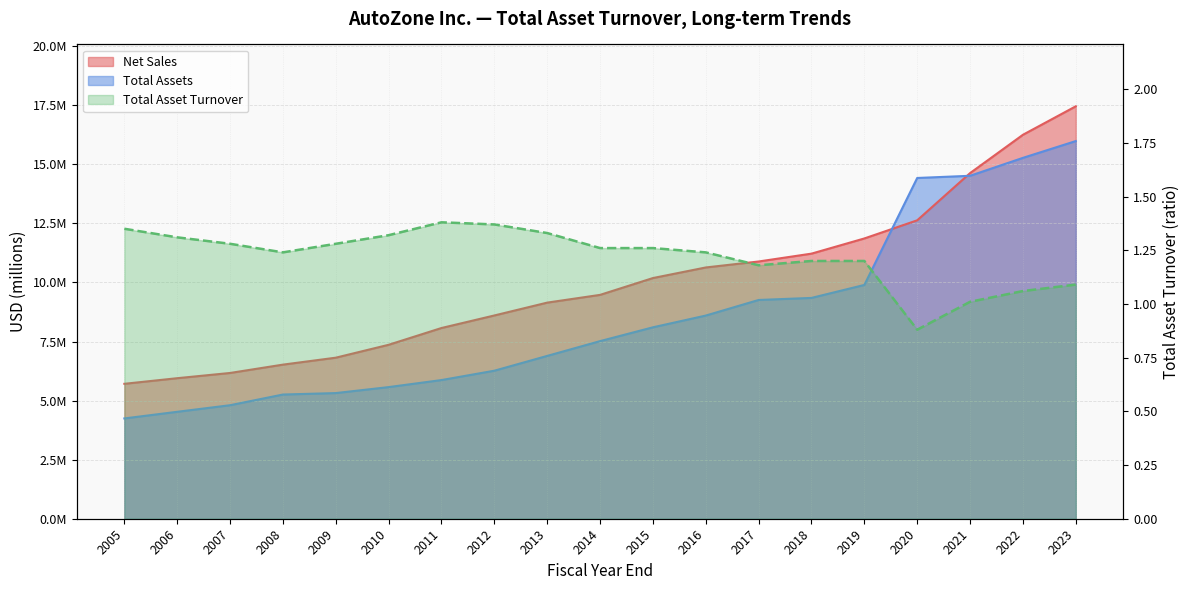

Is it true that Net Sales equals 23321635.6 at 2021?

False